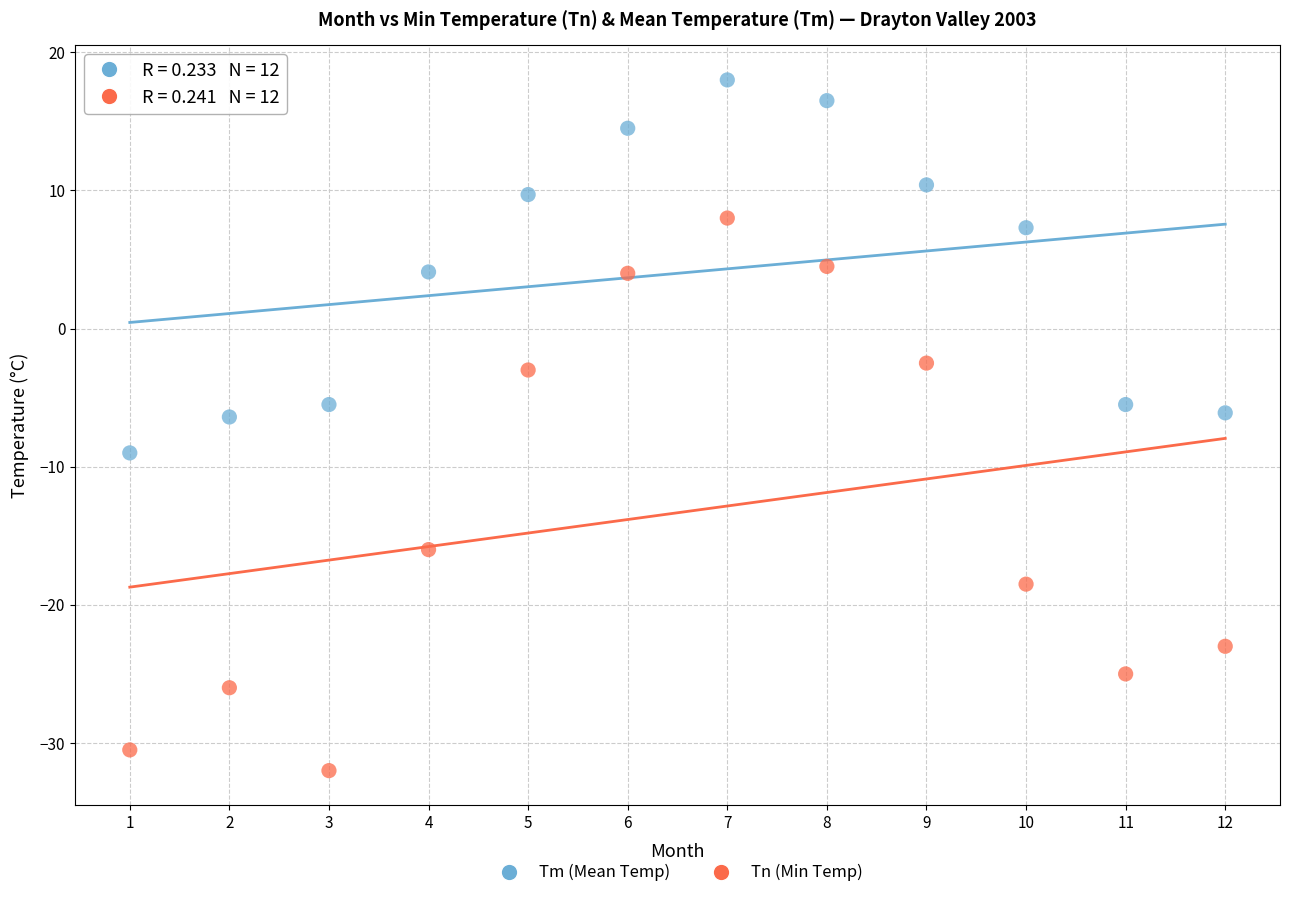

Across all data points, what is the range of Y values (max minus min)?

50.0